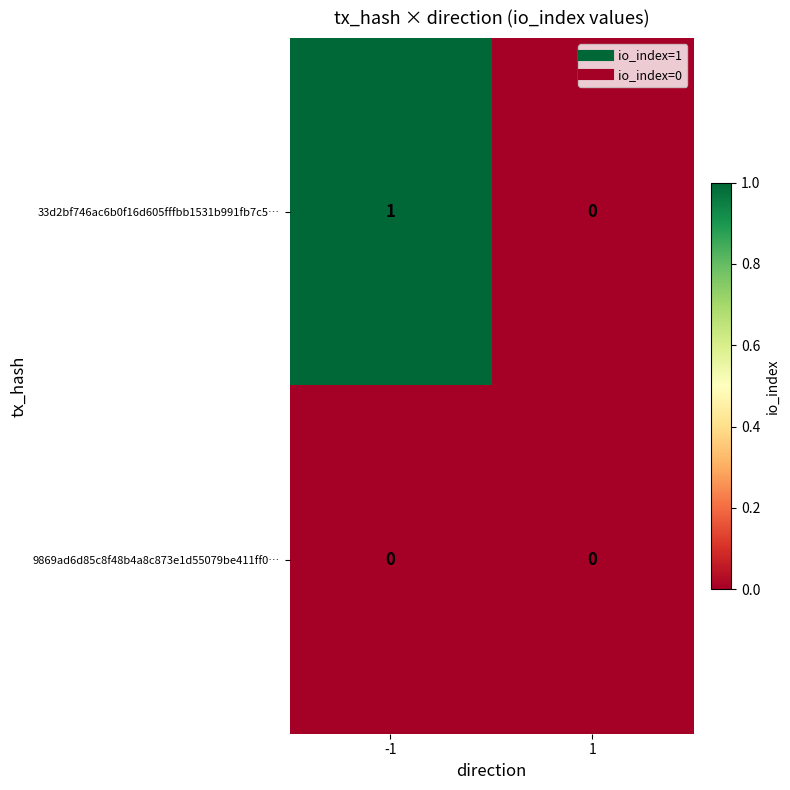

Between -1 and 1, which series saw the biggest shift?

33d2bf746ac6b0f16d605fffbb1531b991fb7c5…